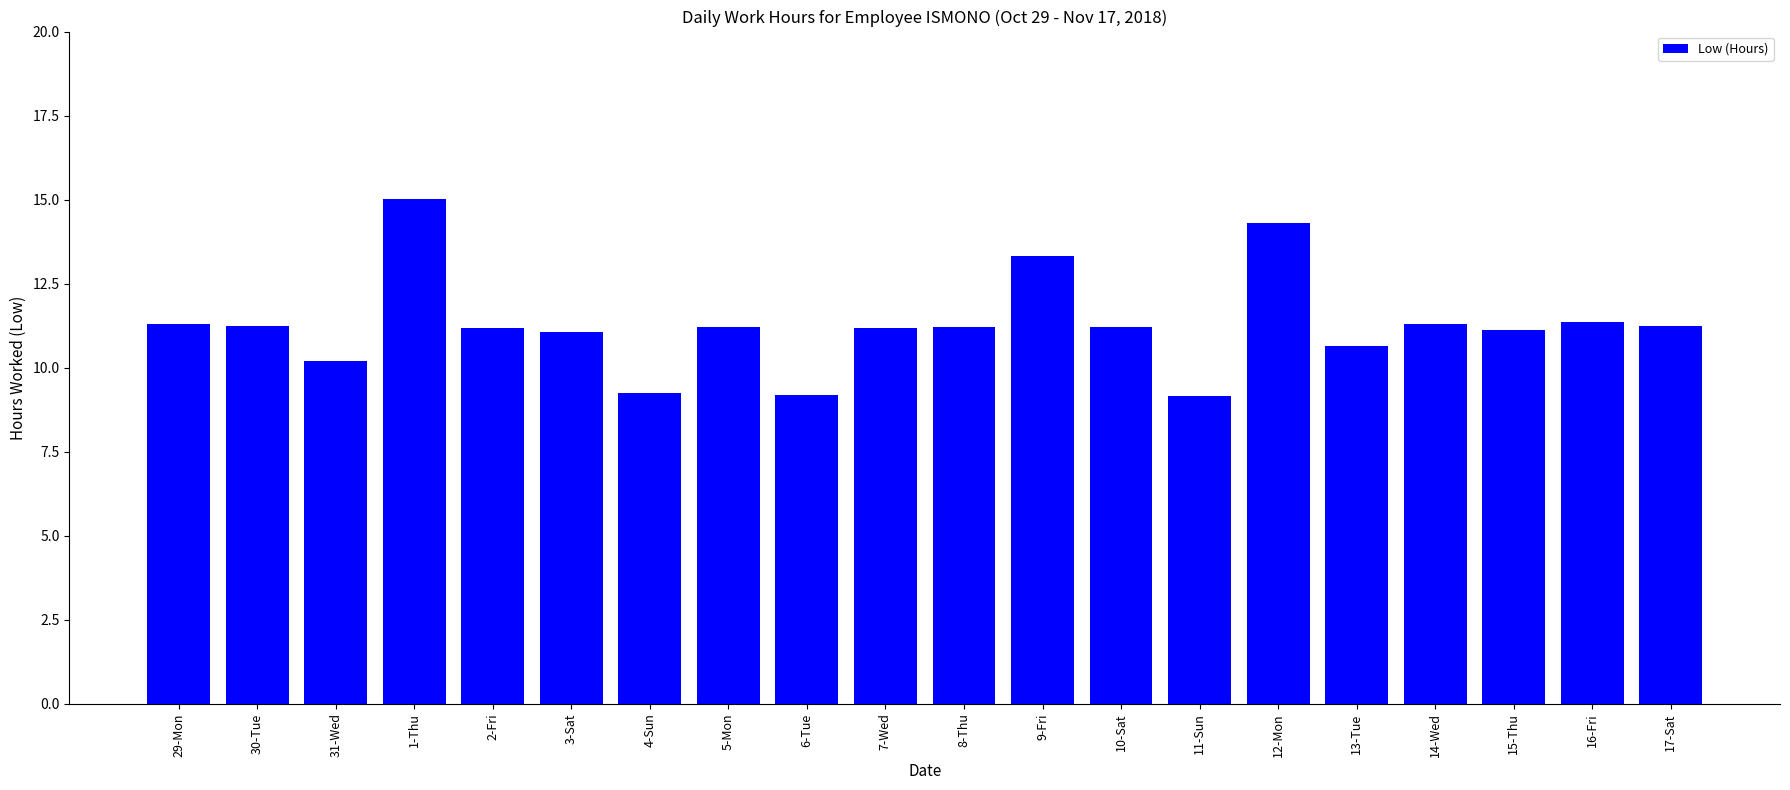

What is the change in value from 1-Thu to 4-Sun?

-5.8